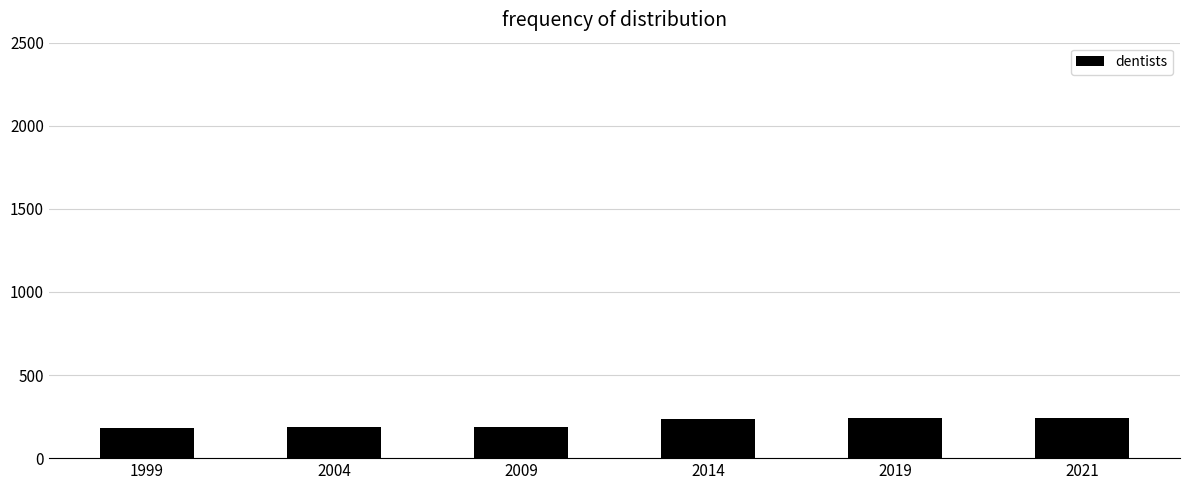

What is the difference between the maximum and second lowest values?

52